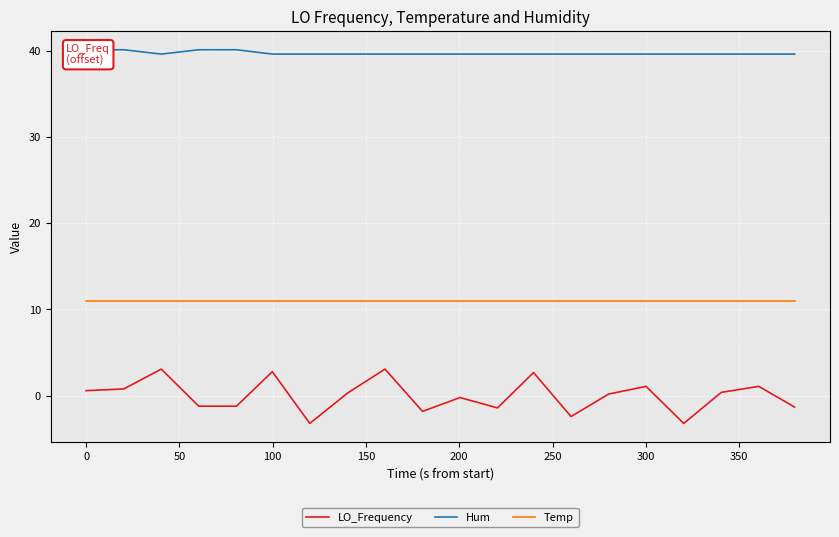

How many Hum values are between 39 and 40?

16